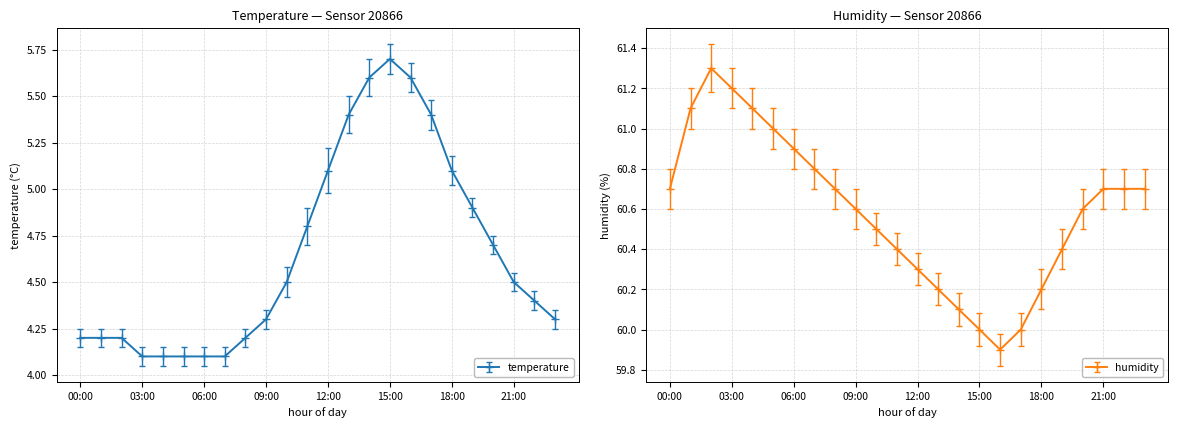

At which category is the sum across all series the highest?

14:00